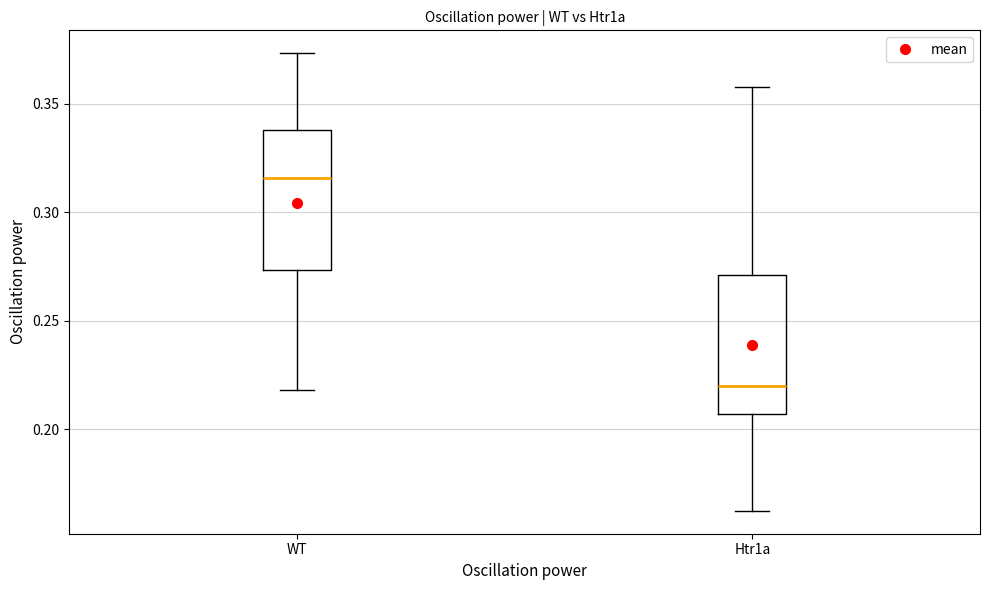

Reading left to right, transcribe this box plot: for each box, give where its median line is, the range the box spans, and where its two whiskers end, as read against the y-axis. The values are not printed on the chart, so give them approximately, as read against the axis.

WT: median 0.315, box 0.275 to 0.340, whiskers 0.220 to 0.375
Htr1a: median 0.220, box 0.205 to 0.270, whiskers 0.160 to 0.360